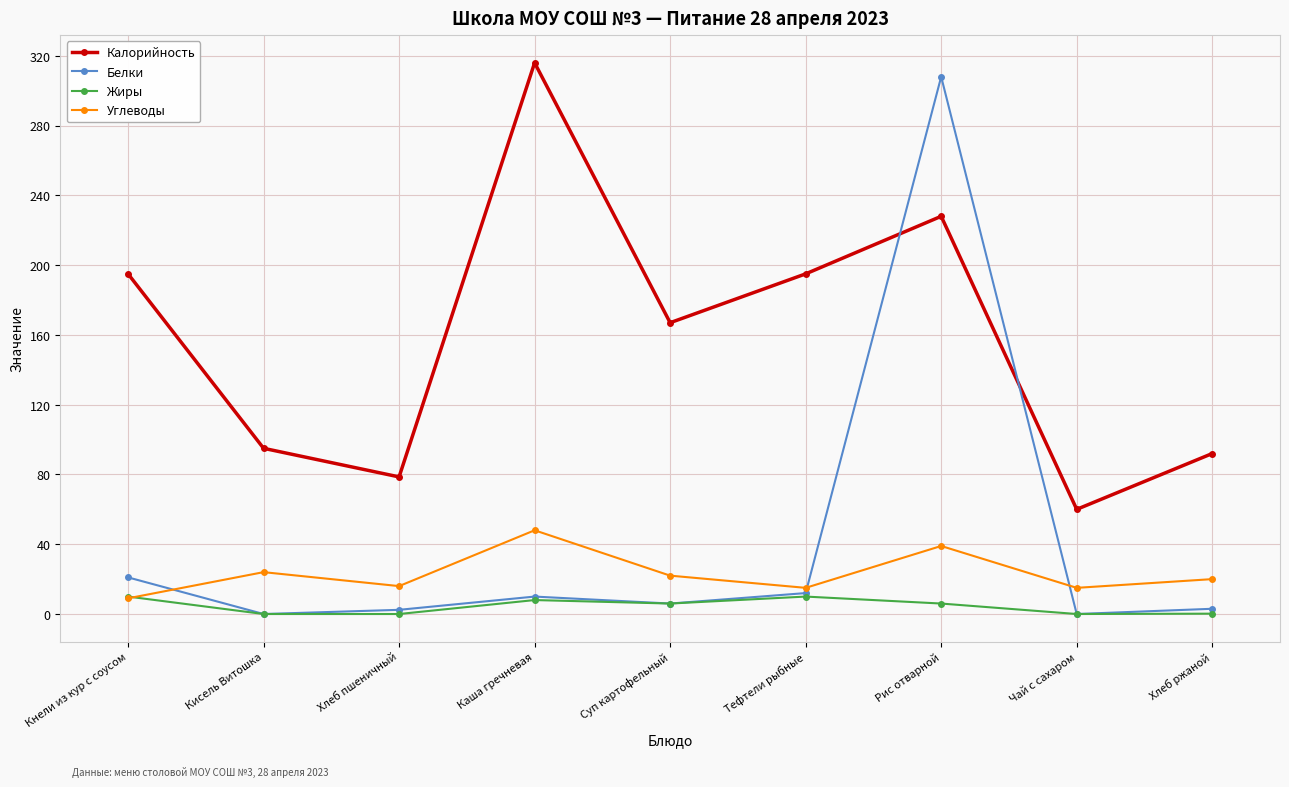

Does the chart display data point markers on the line(s)?

Yes